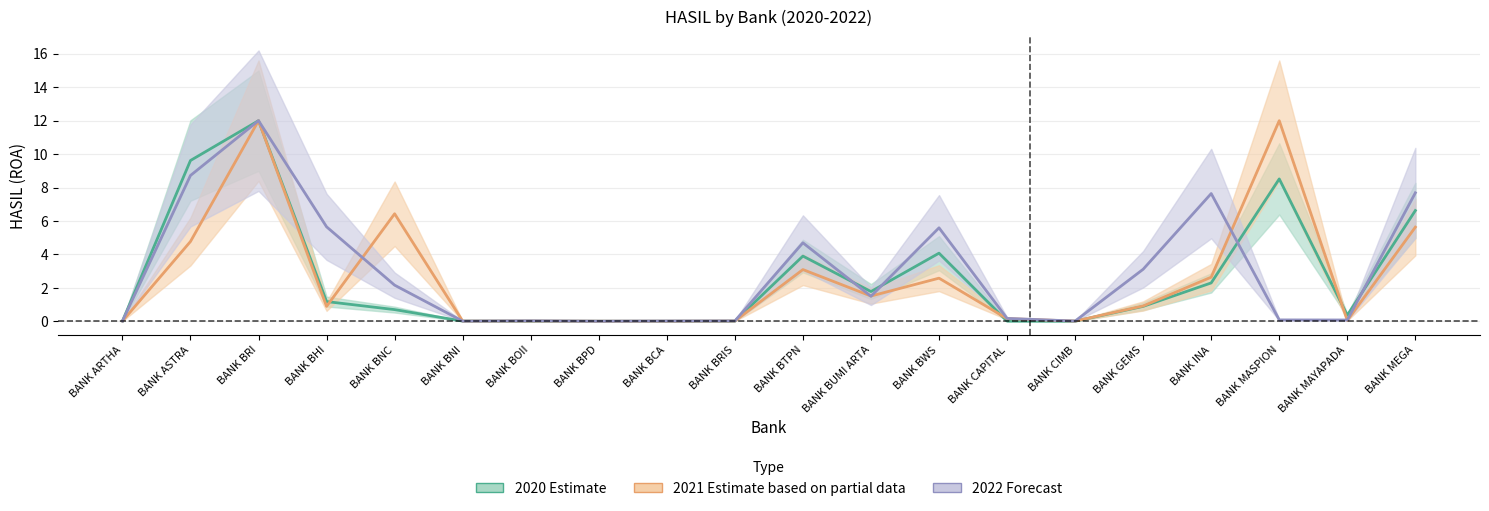

What position from the right is BANK BUMI ARTA?

9